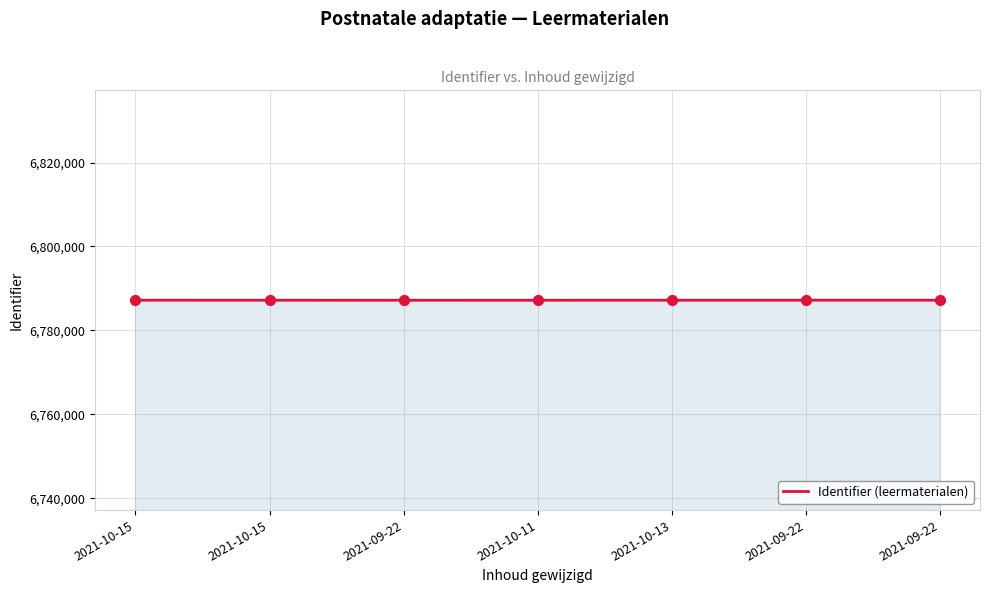

Approximately how many times larger is the value at 2021-09-22 compared to 2021-09-22?

1.0